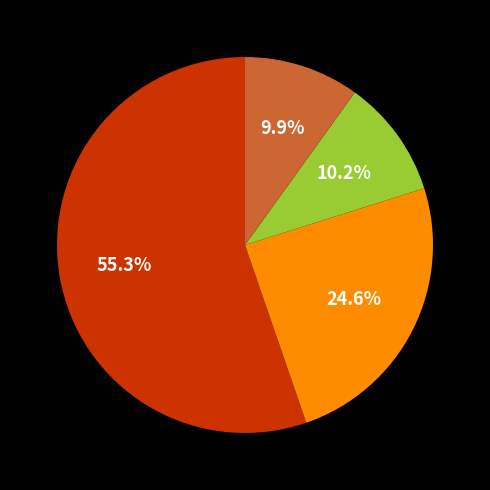

Does any single category account for the majority?

Yes